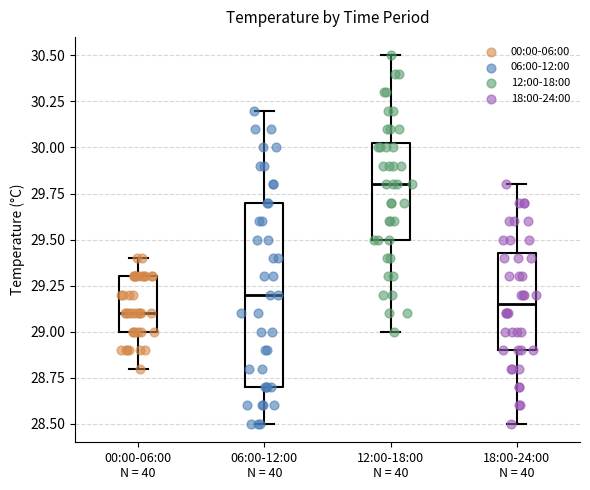

Where does the upper whisker of the box for 18:00-24:00 N = 40 end on the y-axis? The values are not printed on the chart, so give them approximately, as read against the axis.

29.80